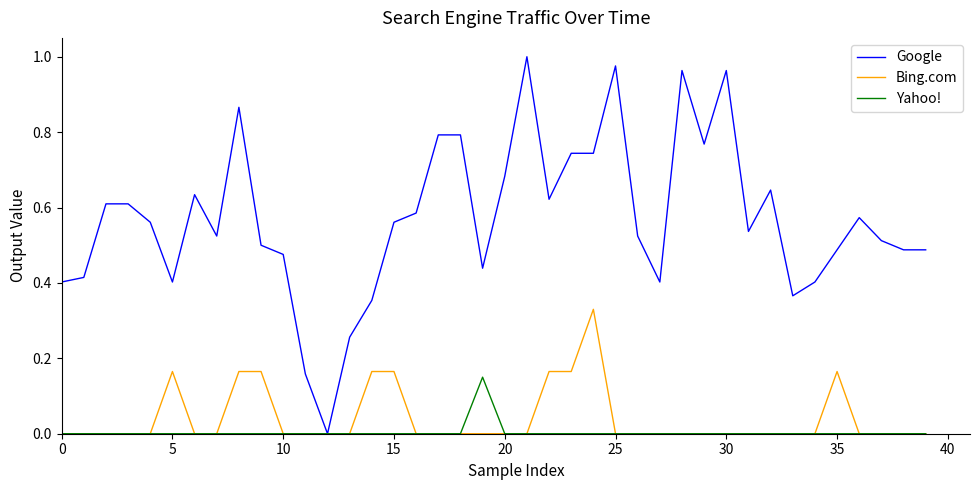

Which series has the widest spread of values?

Google